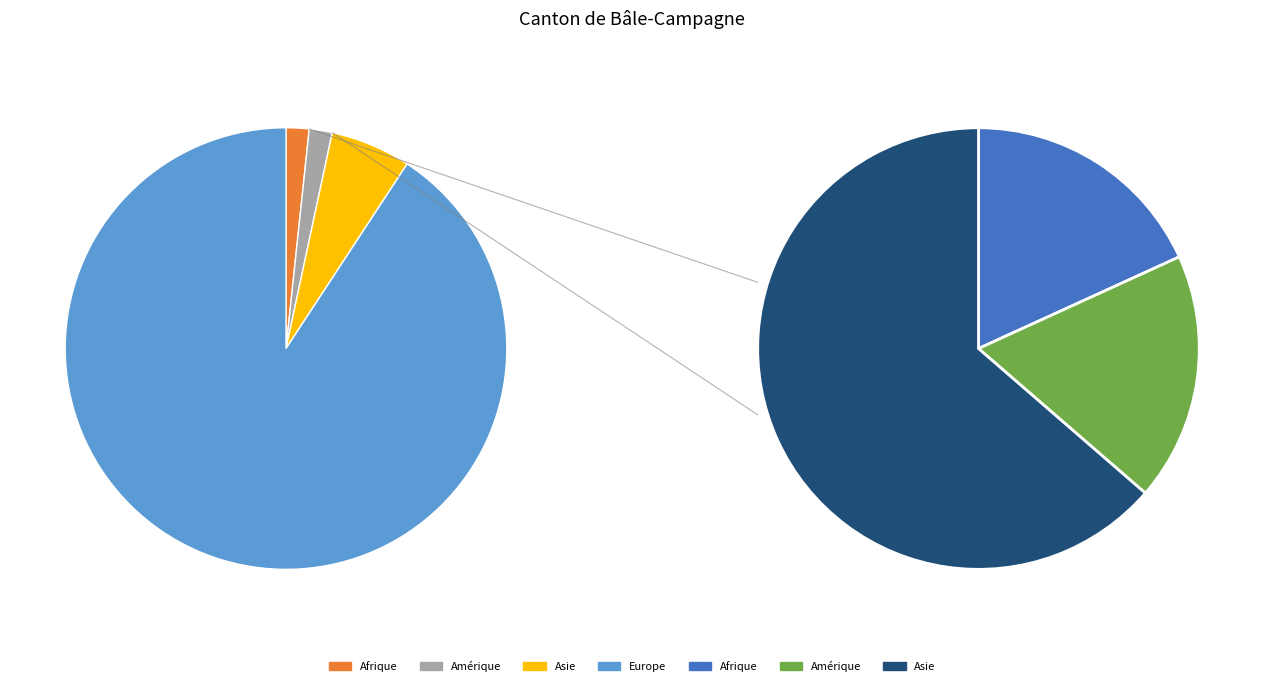

To the nearest percent, what is the difference between the largest and smallest slice percentages?

91%